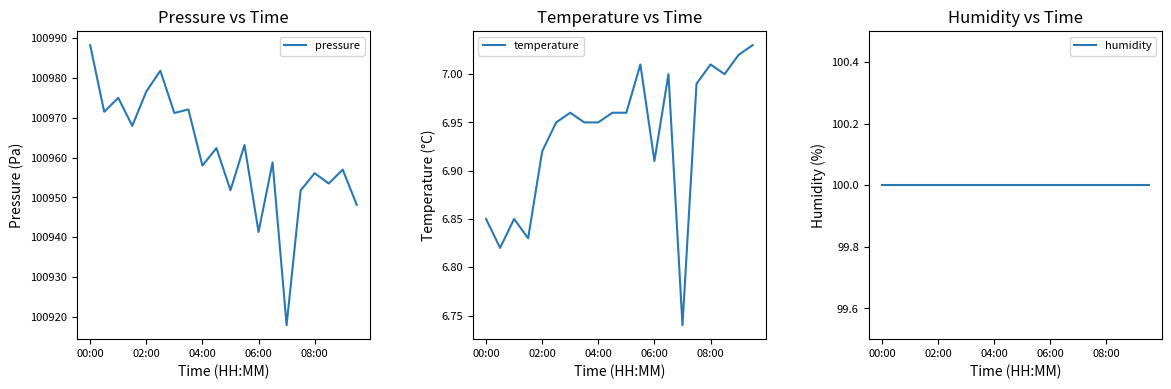

What value does the humidity series have at 15?

100.0